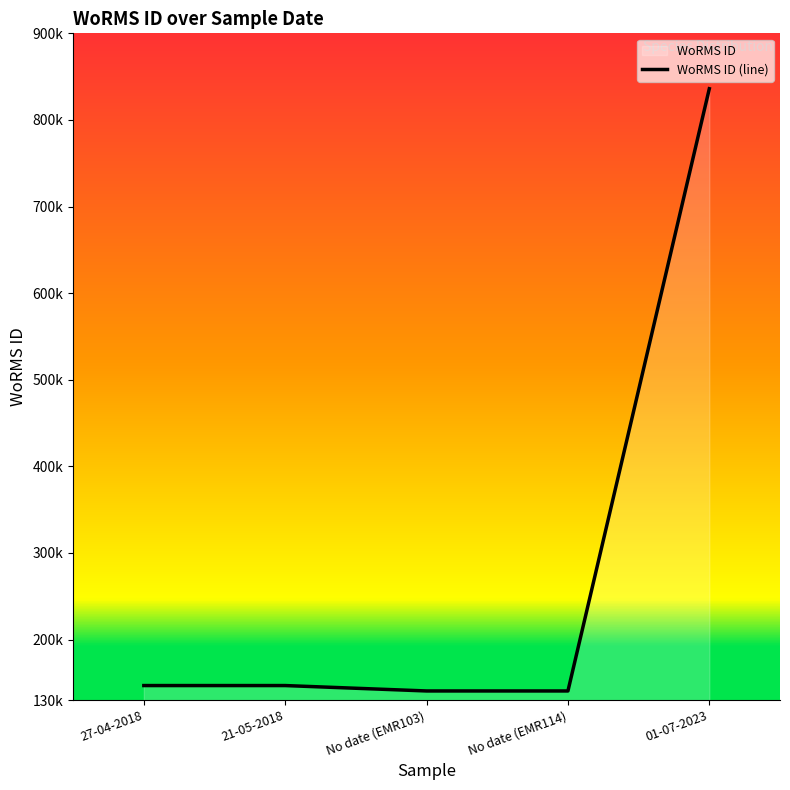

What is the smallest value displayed?

140656